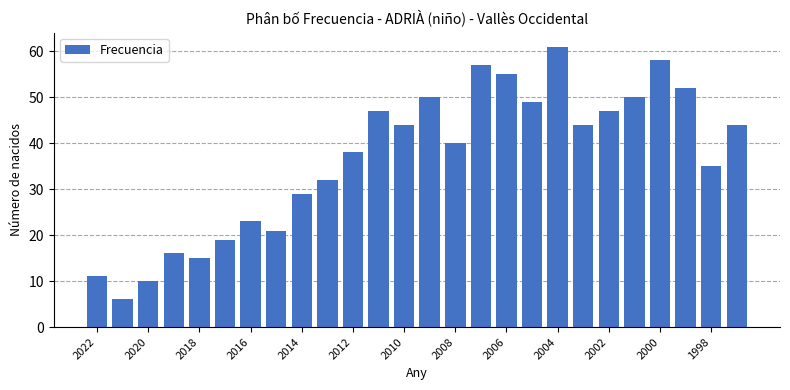

What is the sum of all values?

953